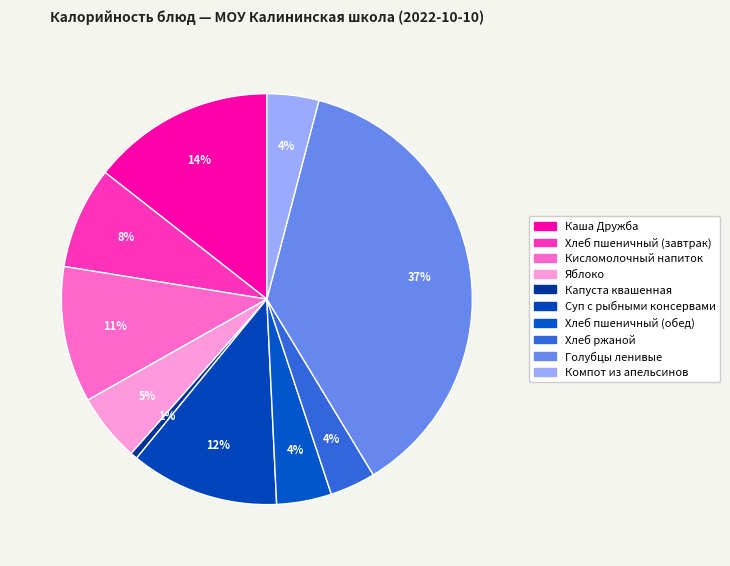

Count the number of slices in the pie.

10